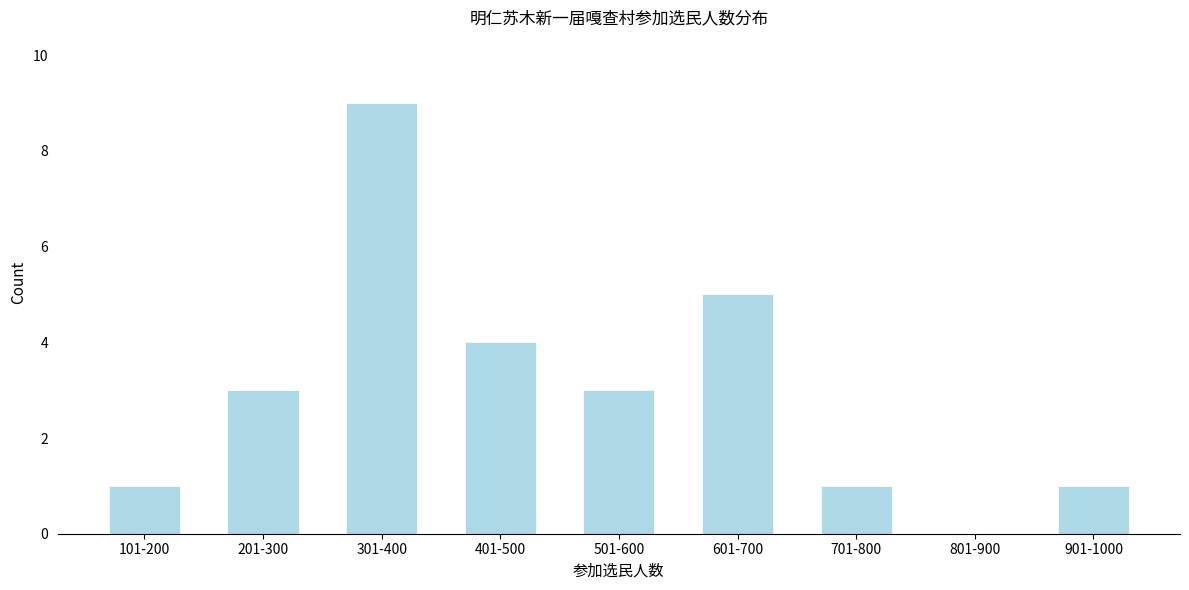

Which label corresponds to the largest value in the chart?

301-400